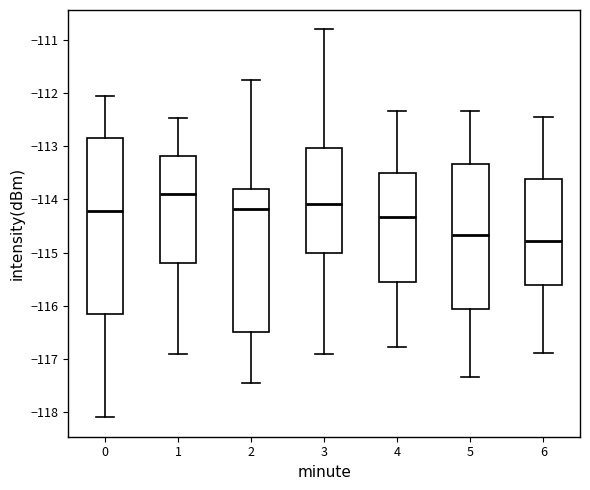

Which box's median line is the lowest?

6